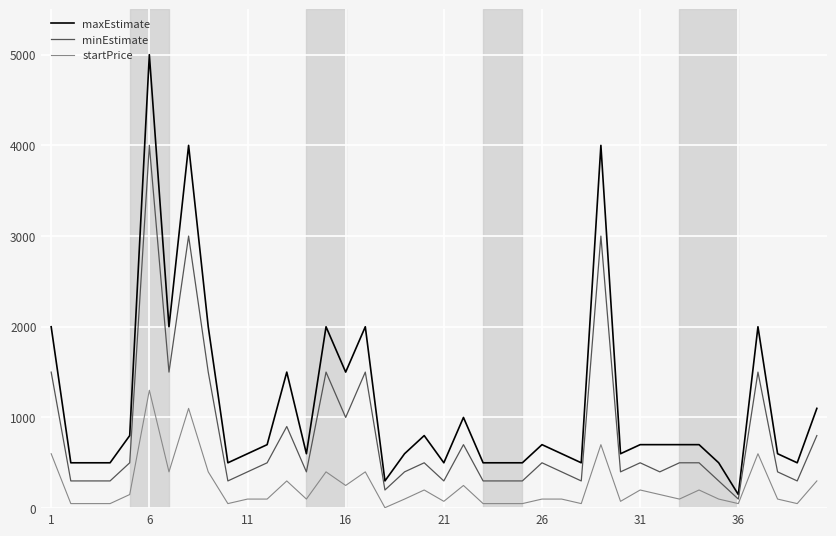

Which series has the widest spread of values?

maxEstimate